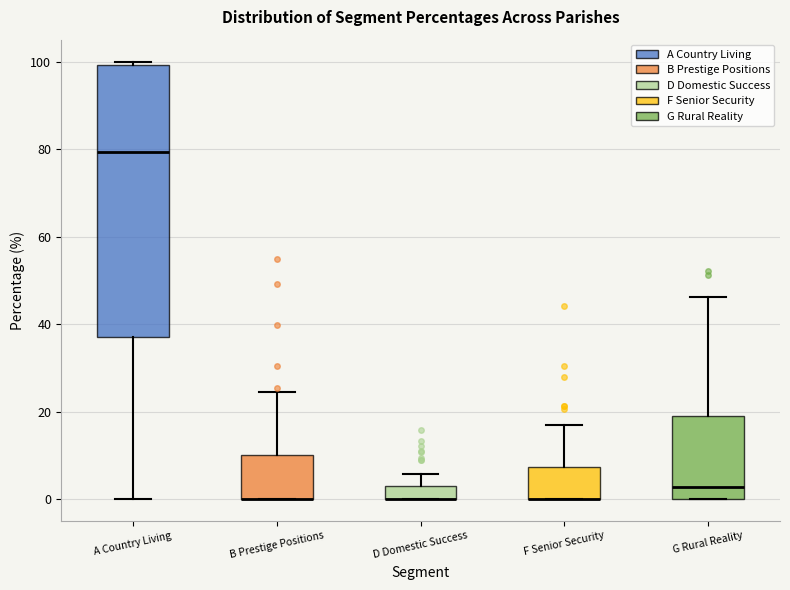

Comparing the boxes themselves (not the whiskers), which one is the tallest?

A Country Living